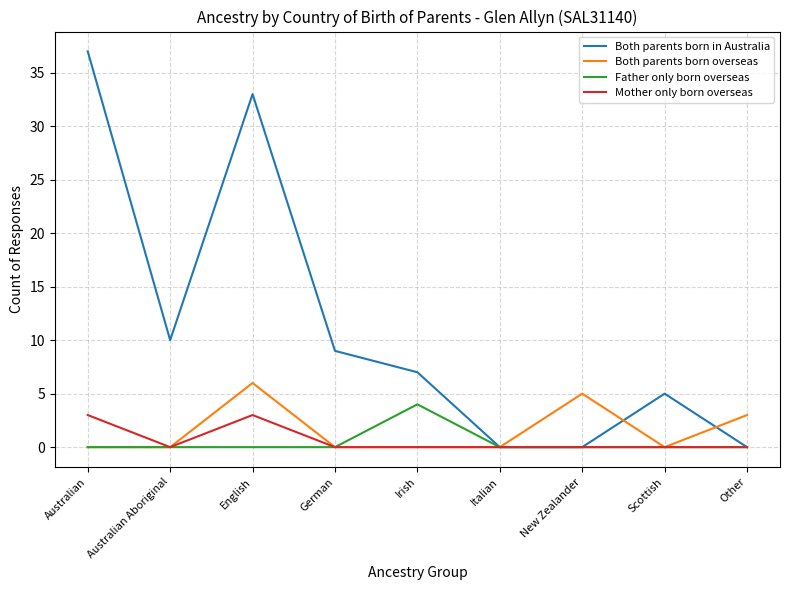

At how many categories does at least one series exceed 21?

2